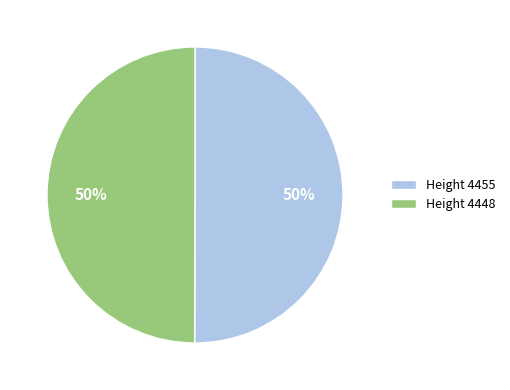

What is the ratio of the value at Height 4455 to the value at Height 4448?

1.0